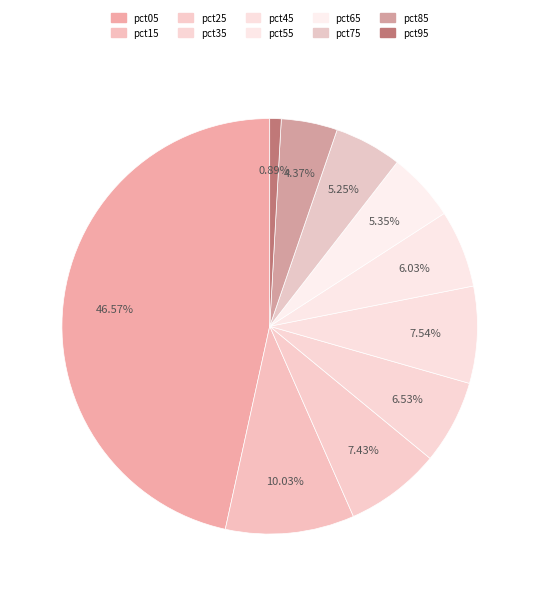

Is there any slice that represents more than half of the pie?

No